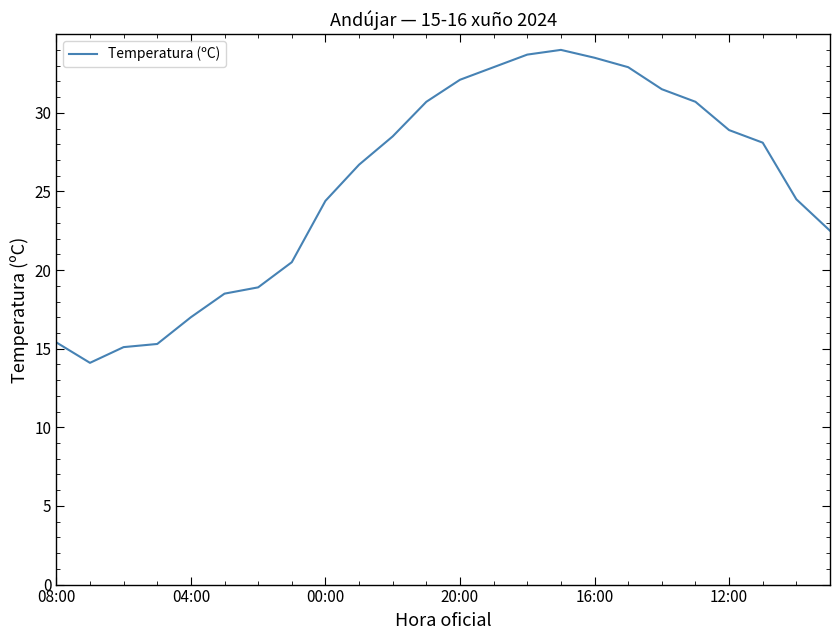

What is the difference between the maximum and minimum values?

19.9